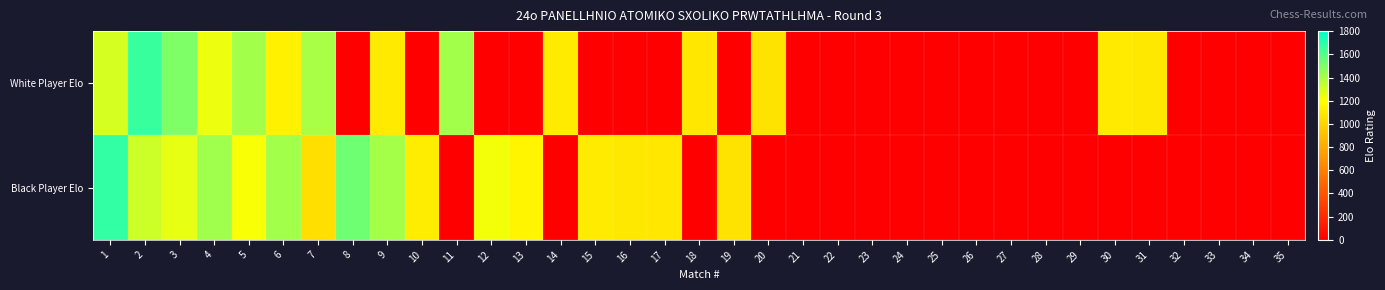

Which series has the widest spread of values?

Black Player Elo